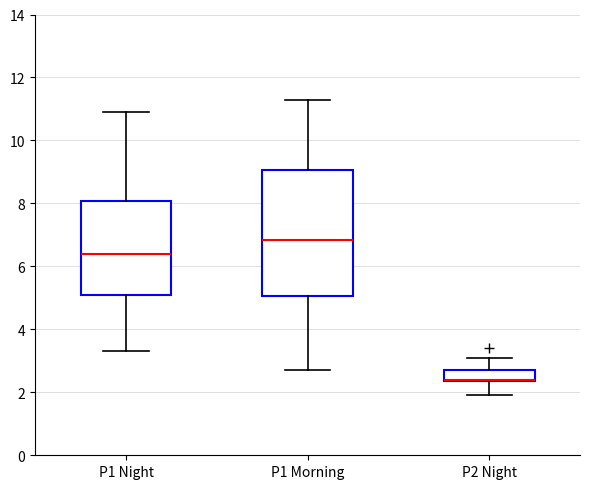

Where is the lower edge of the box for P1 Morning on the y-axis? The values are not printed on the chart, so give them approximately, as read against the axis.

5.0